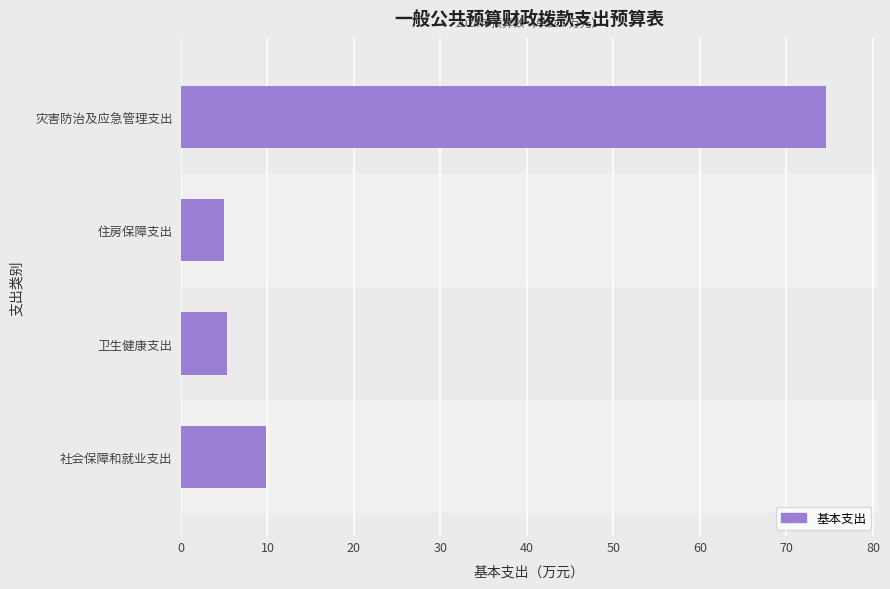

Which category has the highest value across all series?

灾害防治及应急管理支出